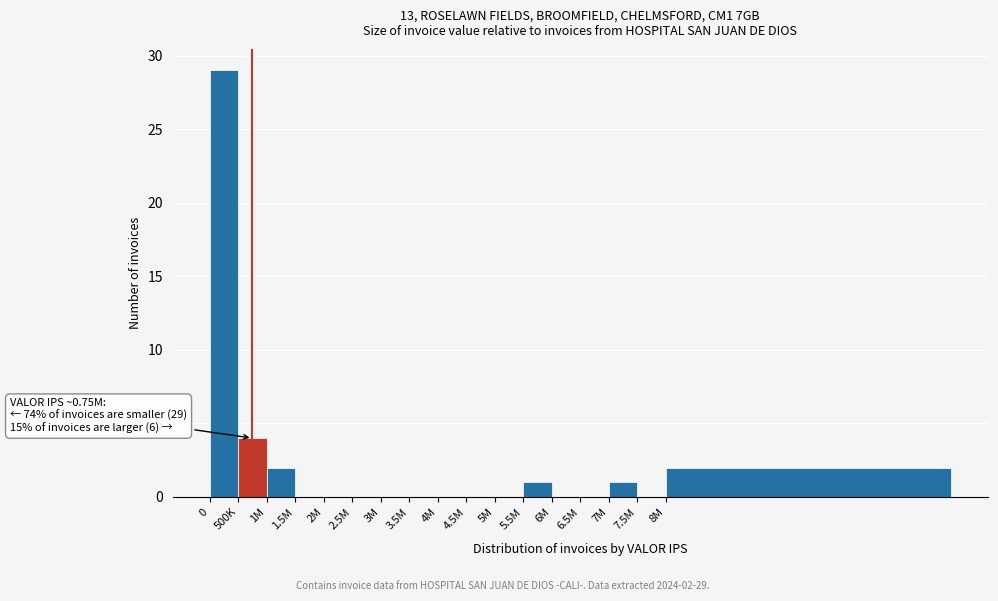

Reading right to left, what are all the values shown in this chart?

8M=2	7.5M=0	7M=1	6.5M=0	6M=0	5.5M=1	5M=0	4.5M=0	4M=0	3.5M=0	3M=0	2.5M=0	2M=0	1.5M=0	1M=2	500K=4	0=29